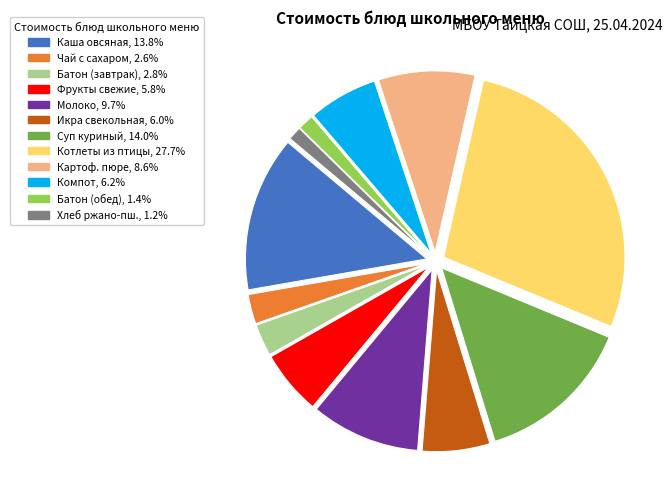

Count the number of slices in the pie.

12